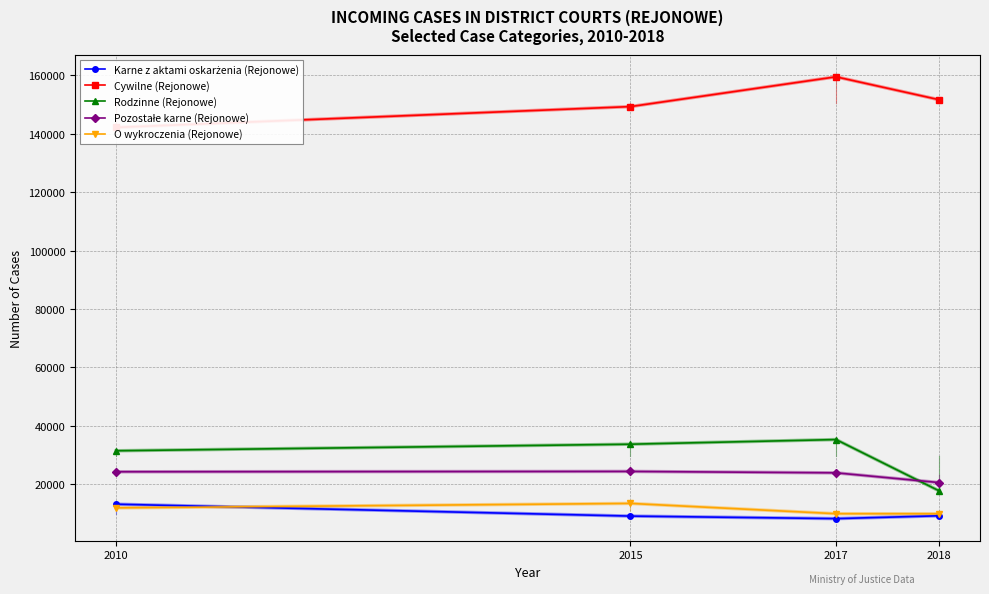

Rank the series by their maximum value, from lowest to highest.

Karne z aktami oskarżenia (Rejonowe), O wykroczenia (Rejonowe), Pozostałe karne (Rejonowe), Rodzinne (Rejonowe), Cywilne (Rejonowe)